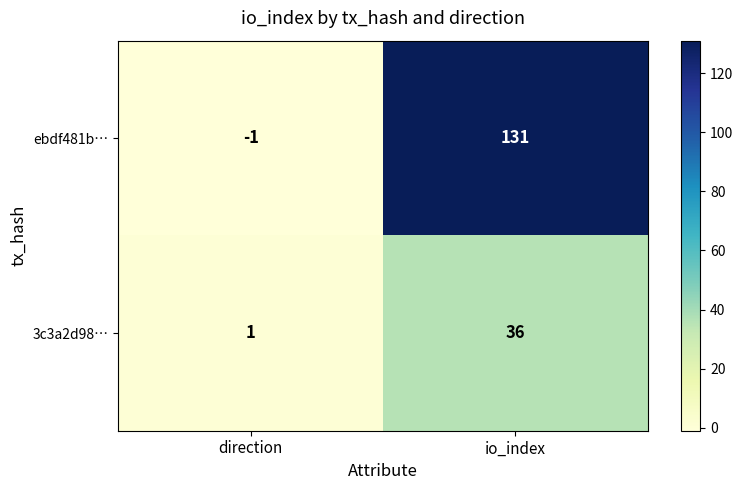

At which category does the chart reach its peak across all series?

io_index